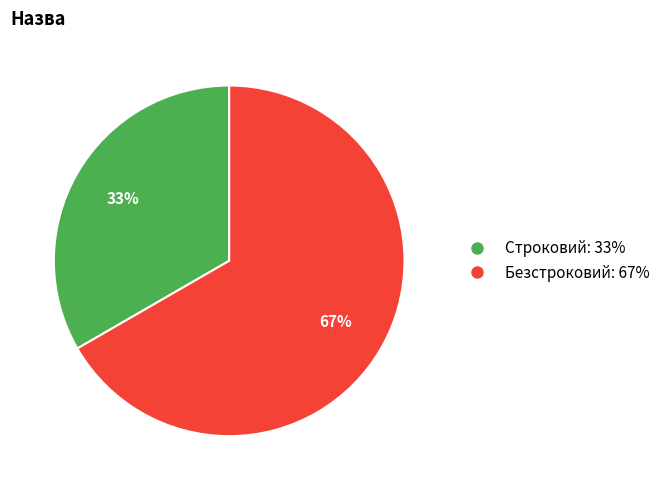

What is the largest slice in the pie chart?

Безстроковий